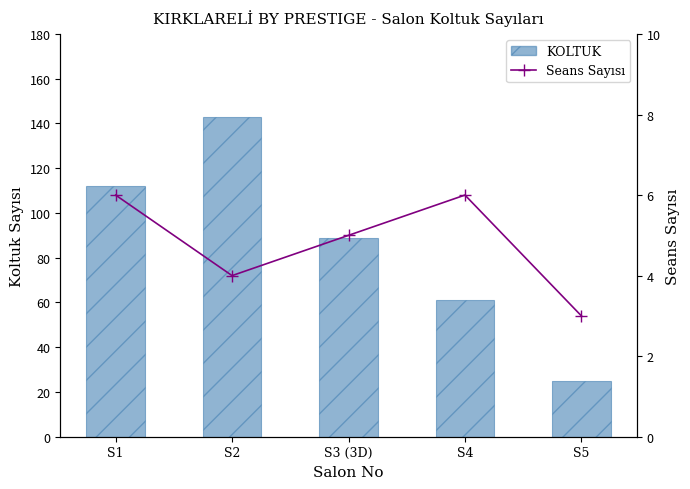

What is the highest value of the KOLTUK series?

143